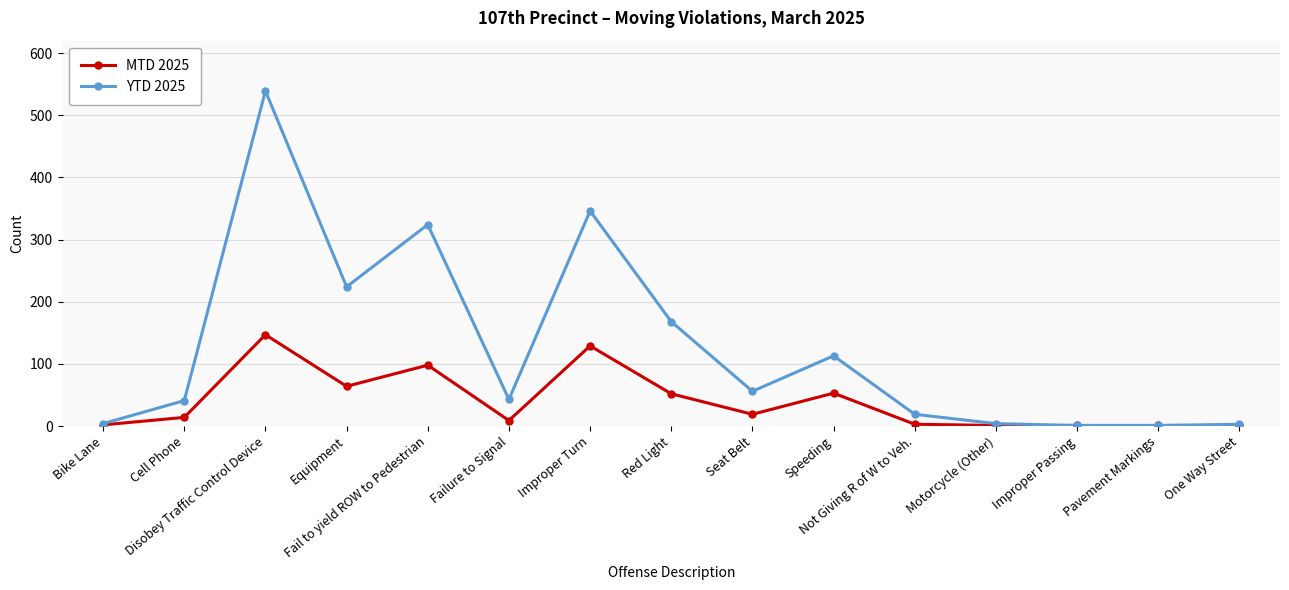

True or false: YTD 2025 has more than 2 interior local peaks.

True